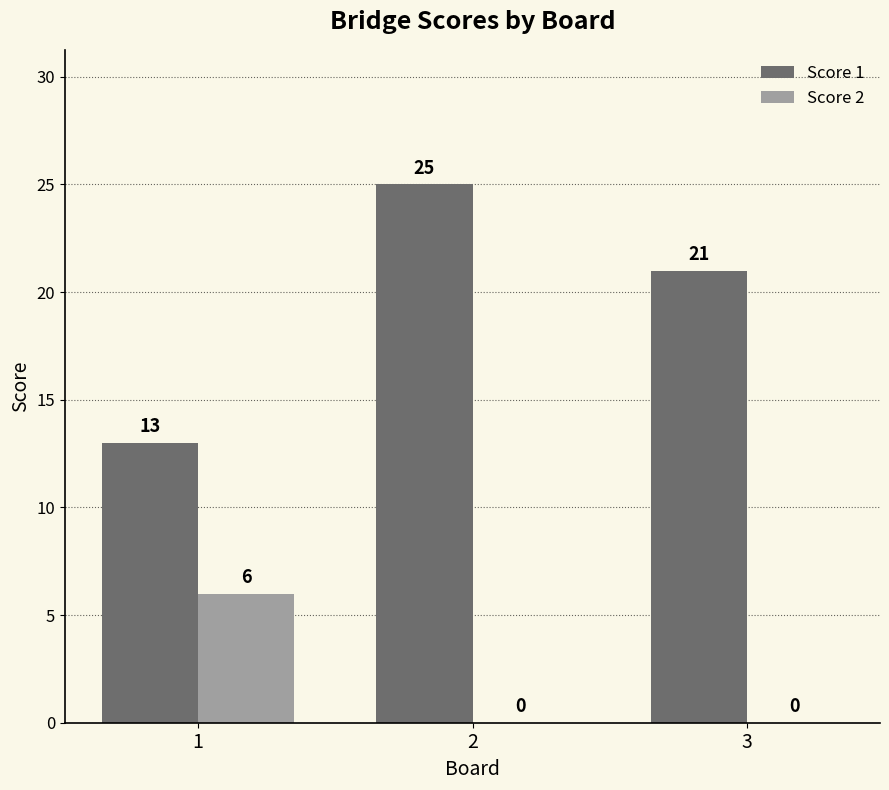

Is the value of Score 2 at 2 greater than the value of Score 1 at 2?

No